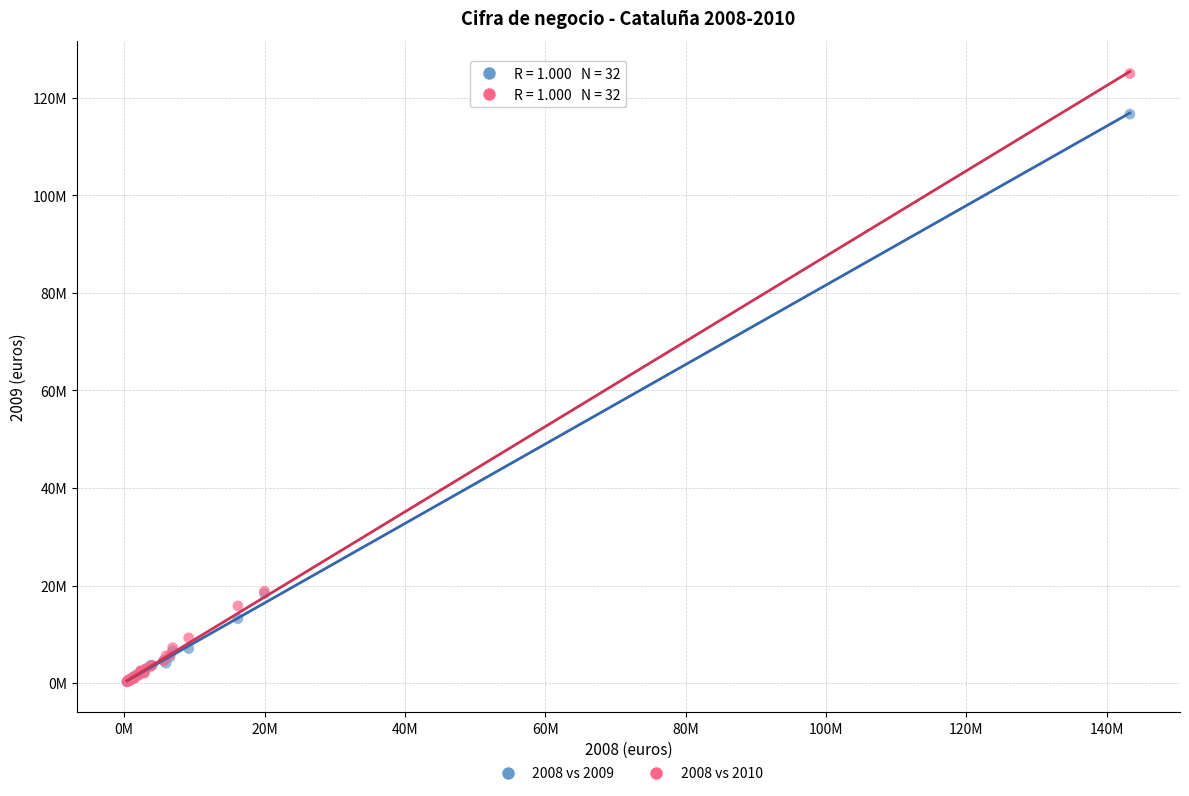

Which series contains the highest Y value?

2008 vs 2010